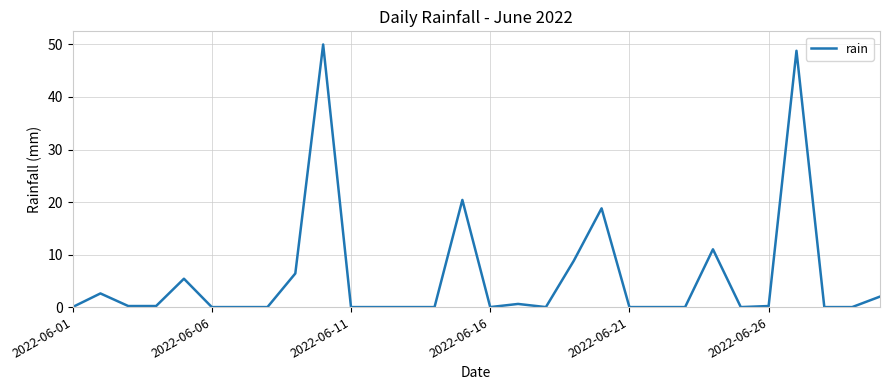

What is the difference between the maximum and minimum values?

50.0